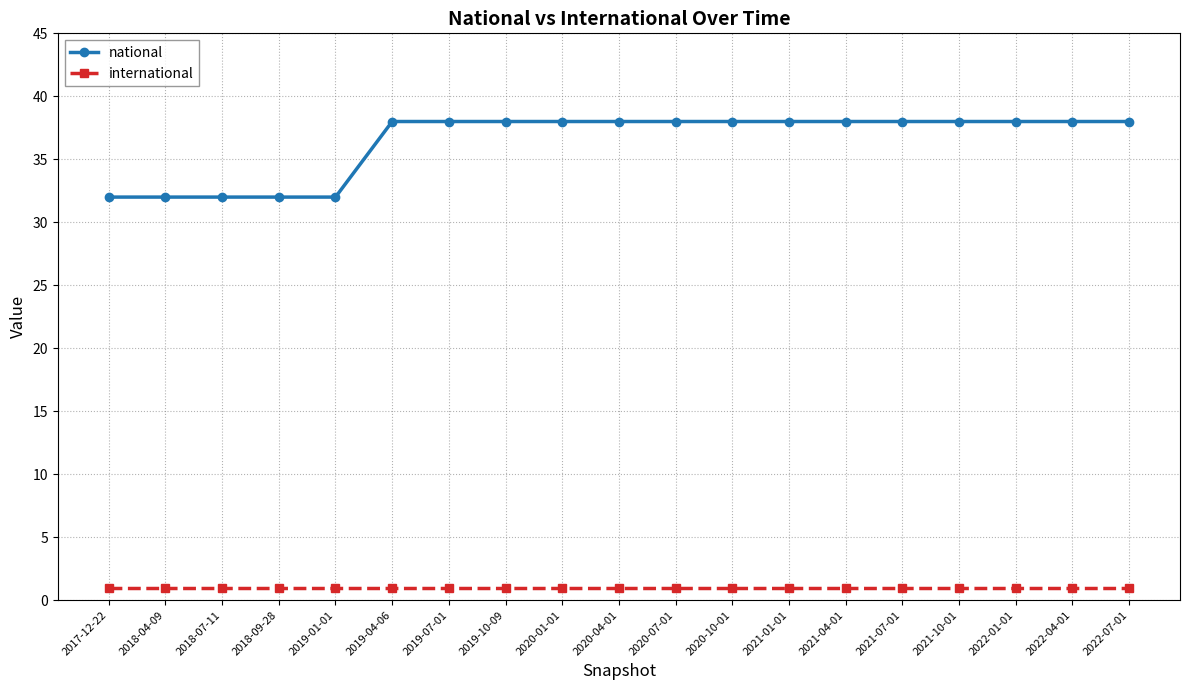

True or false: national and international cross at least once.

False